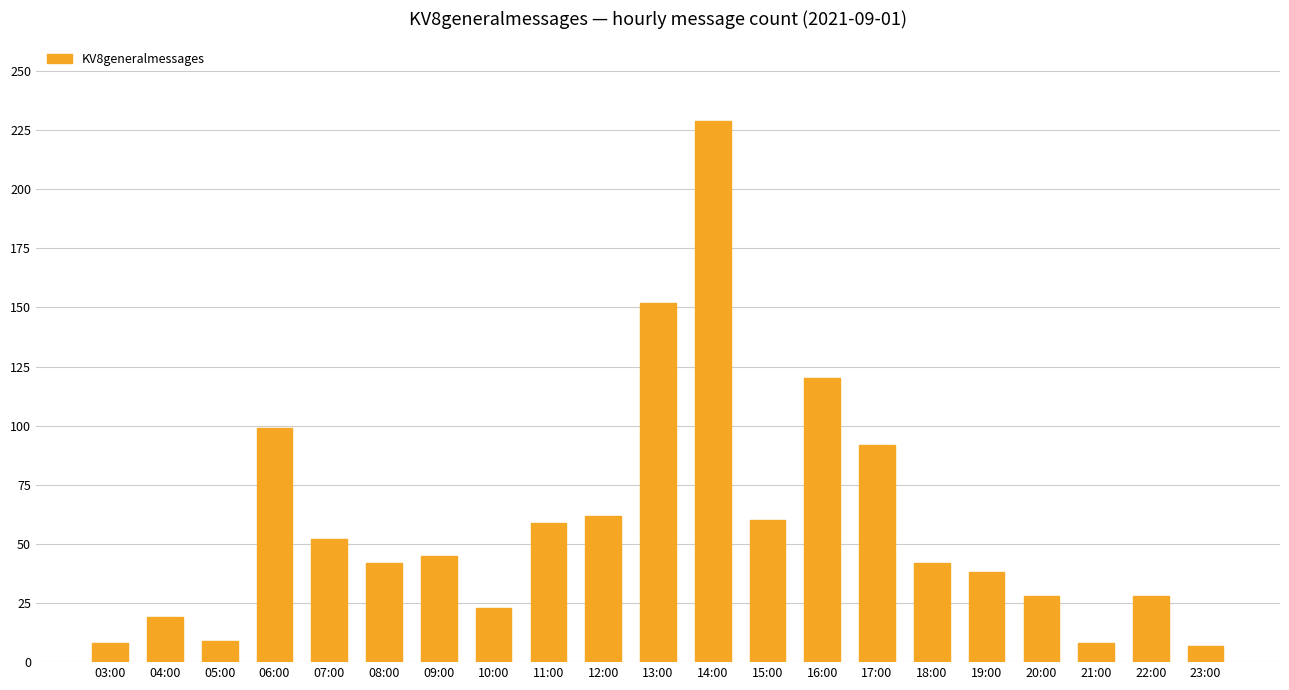

Between 20:00 and 09:00, which is larger?

09:00